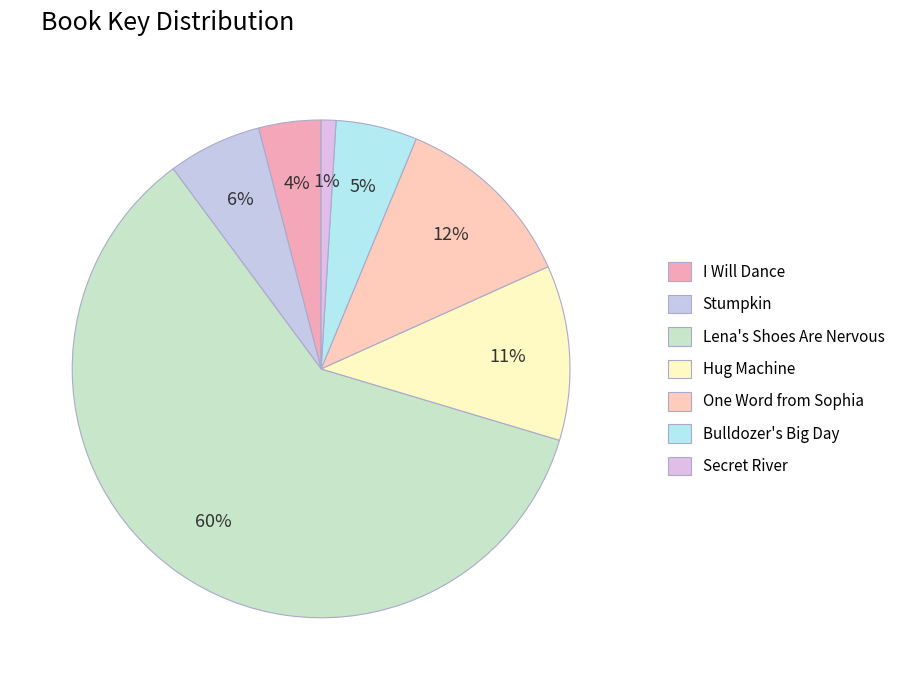

To the nearest percent, what is the average slice percentage?

14%